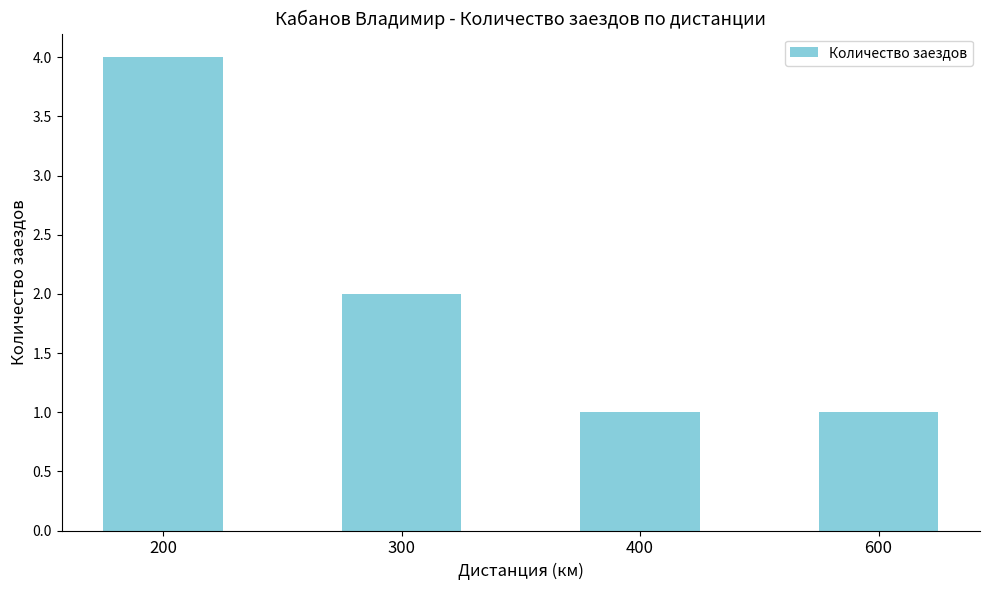

What is the approximate value at 200?

4